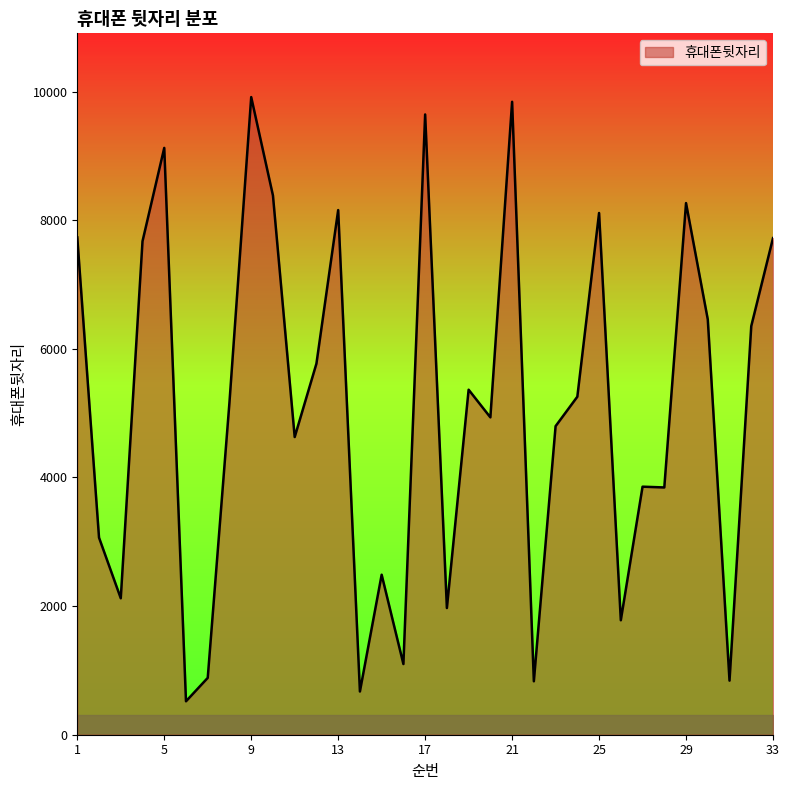

What is the difference between the maximum and minimum values?

9395